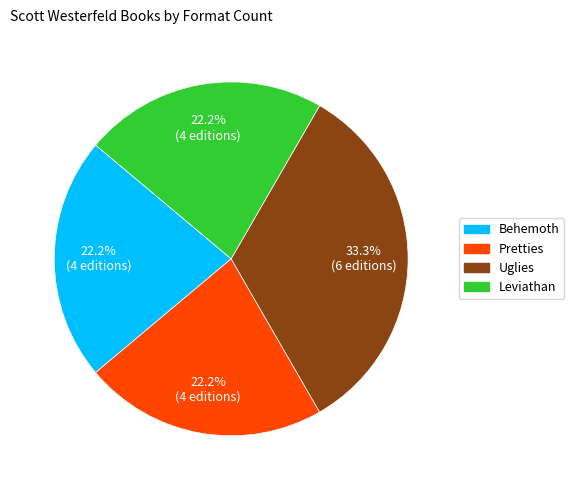

To the nearest percent, what is the combined percentage of Leviathan and Behemoth?

44%